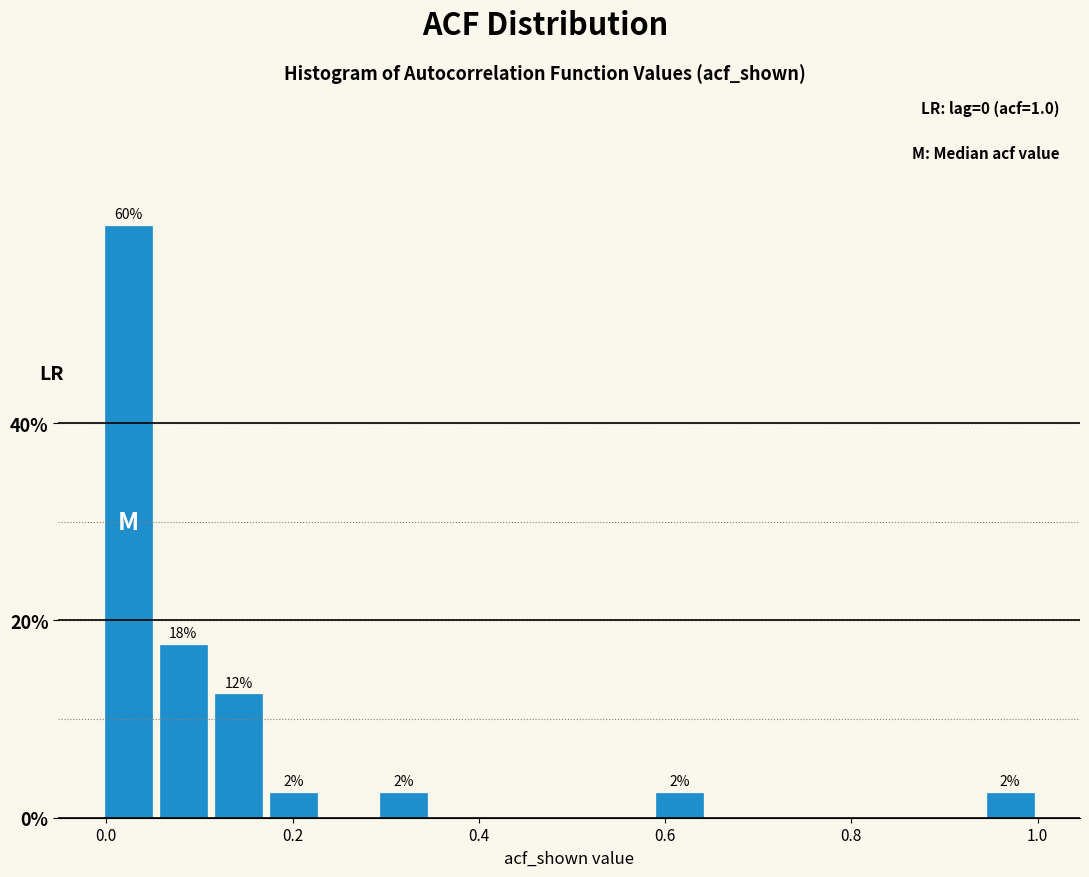

Read against the x-axis, roughly where is the centre of the tallest bar?

0.02